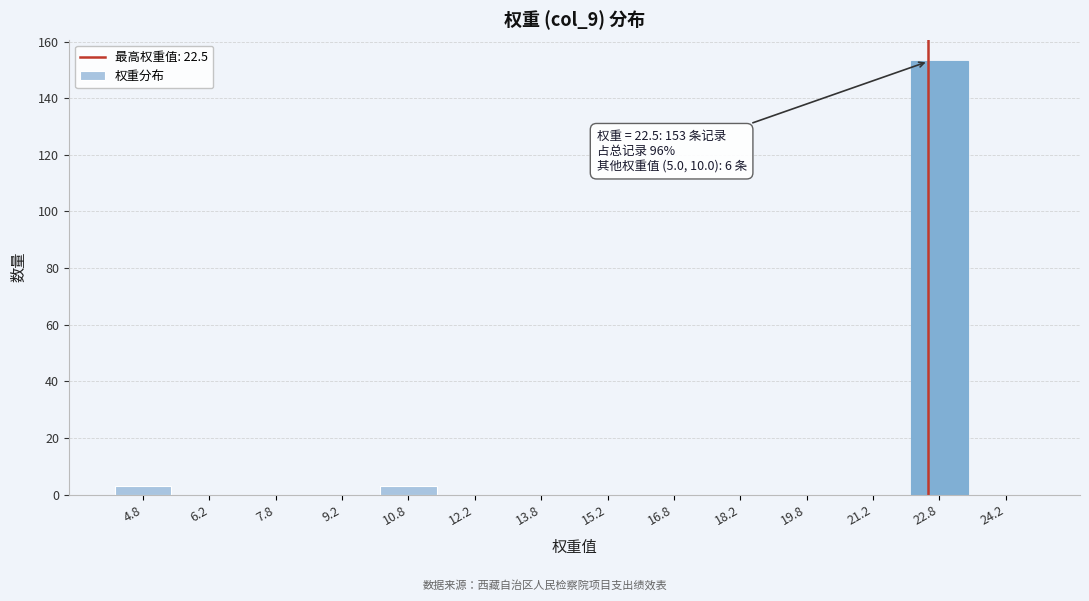

Over which range of the x-axis is the bar tallest?

22.0 to 23.5